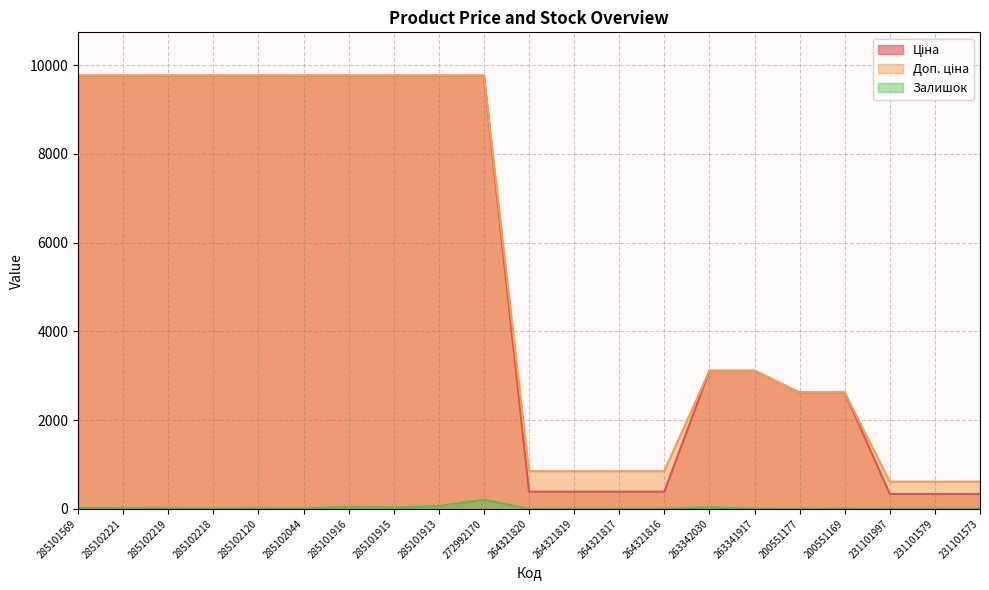

What position from the left is 285102221?

2